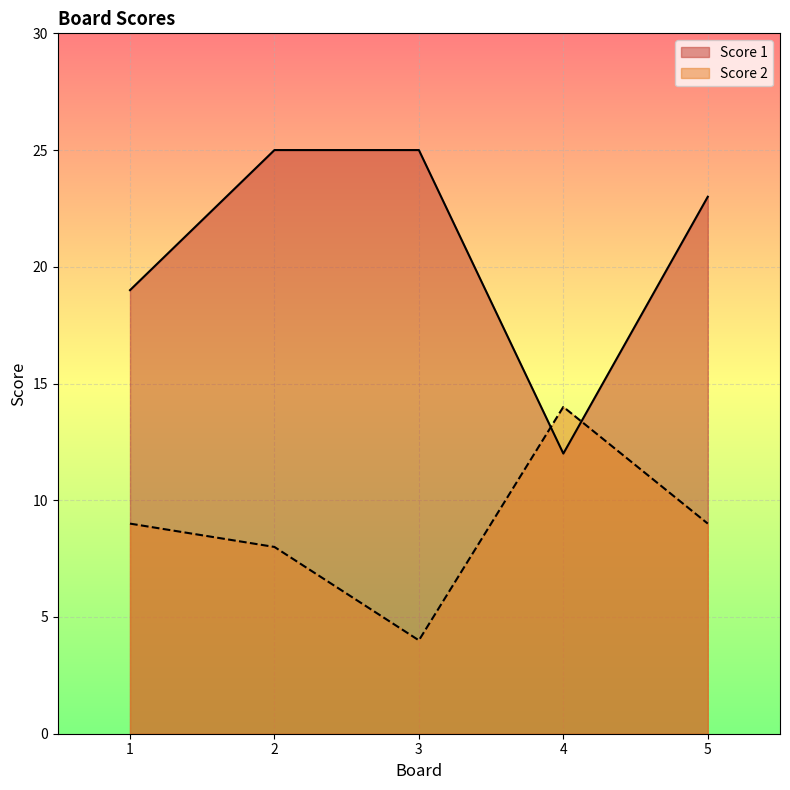

What is the minimum value for Score 1?

12